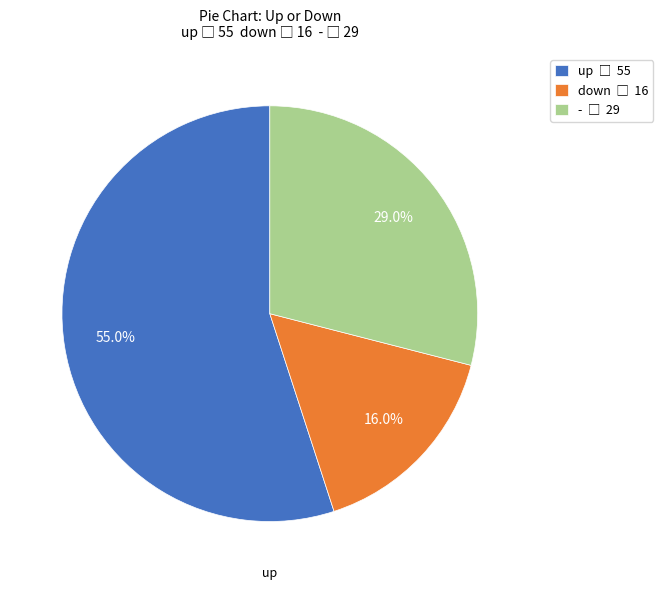

To the nearest percent, what is the difference between the largest and smallest slice percentages?

39%